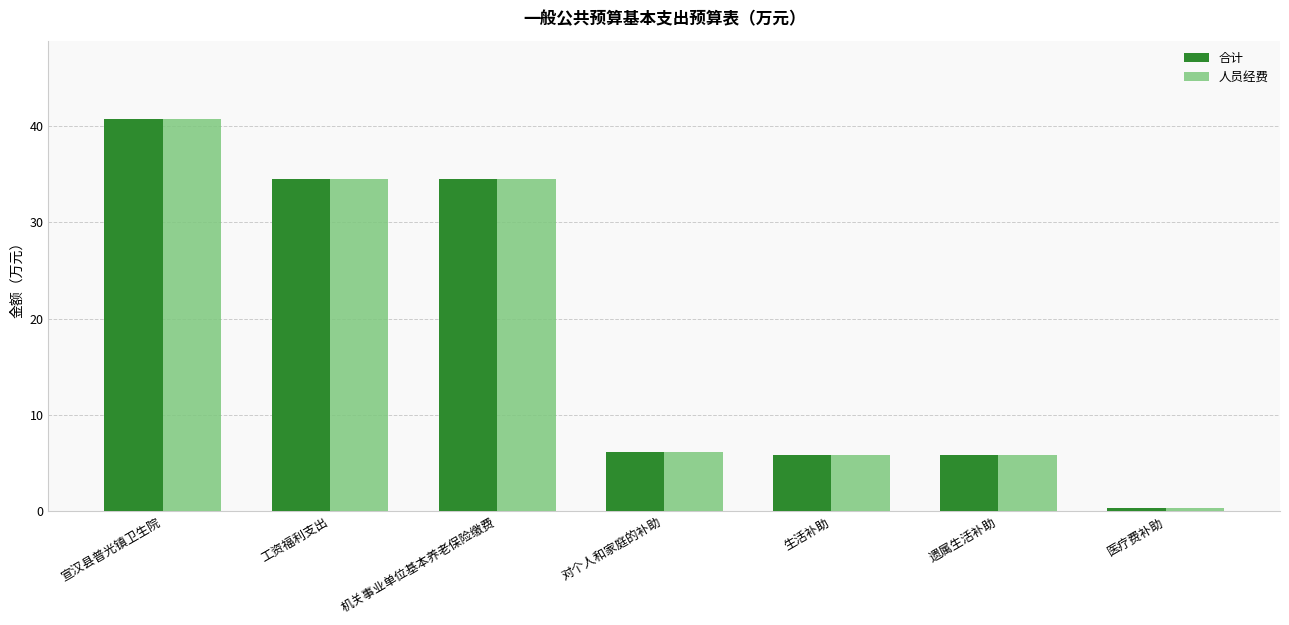

The value of 合计 at 遗属生活补助 is 9.5. True or false?

False